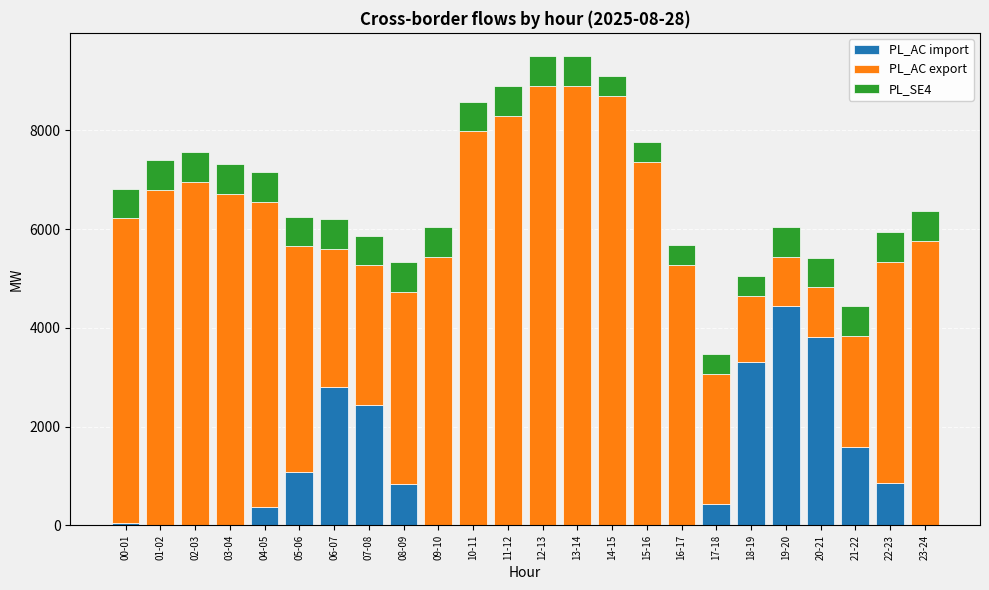

The value of PL_AC import at 08-09 is 485. True or false?

False